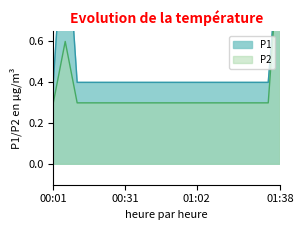

Between 00:06 and 00:42, which series saw the biggest shift?

P1